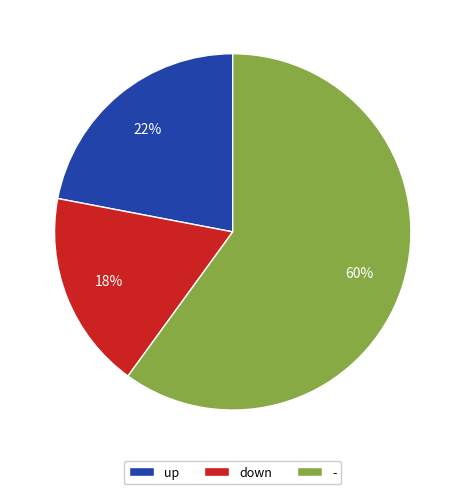

What is the largest slice in the pie chart?

-